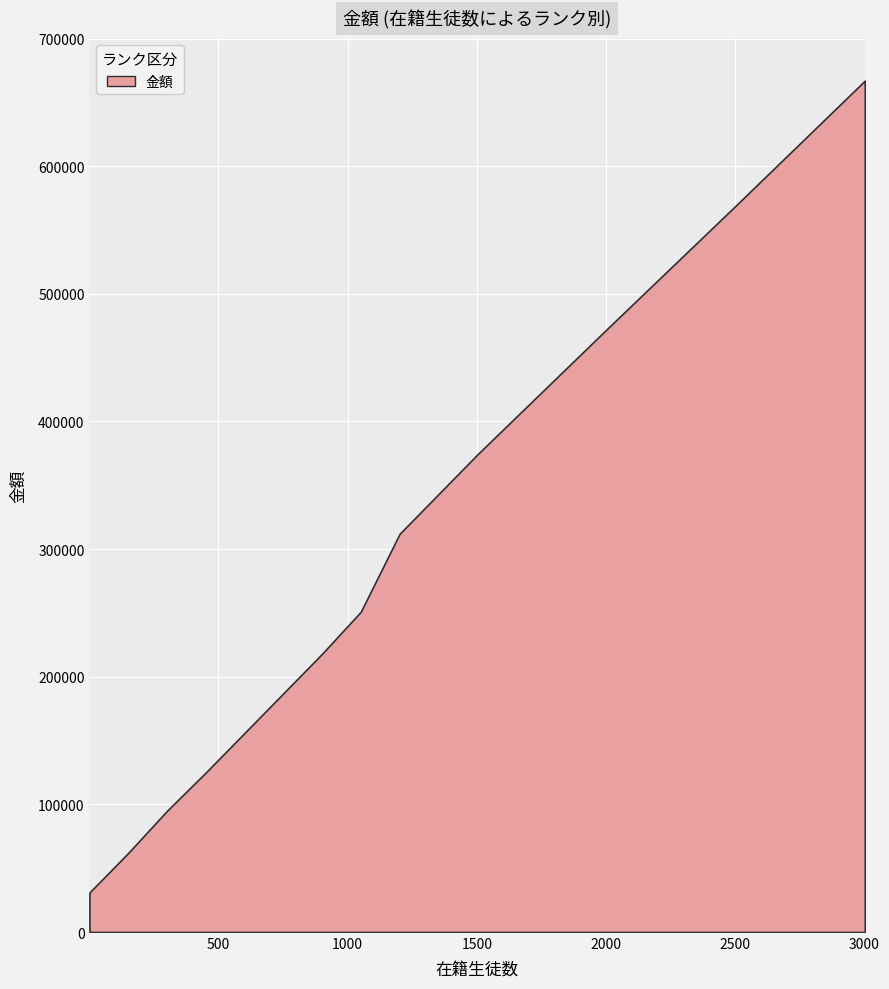

Approximately how many times larger is the value at 1051 compared to 901?

1.2